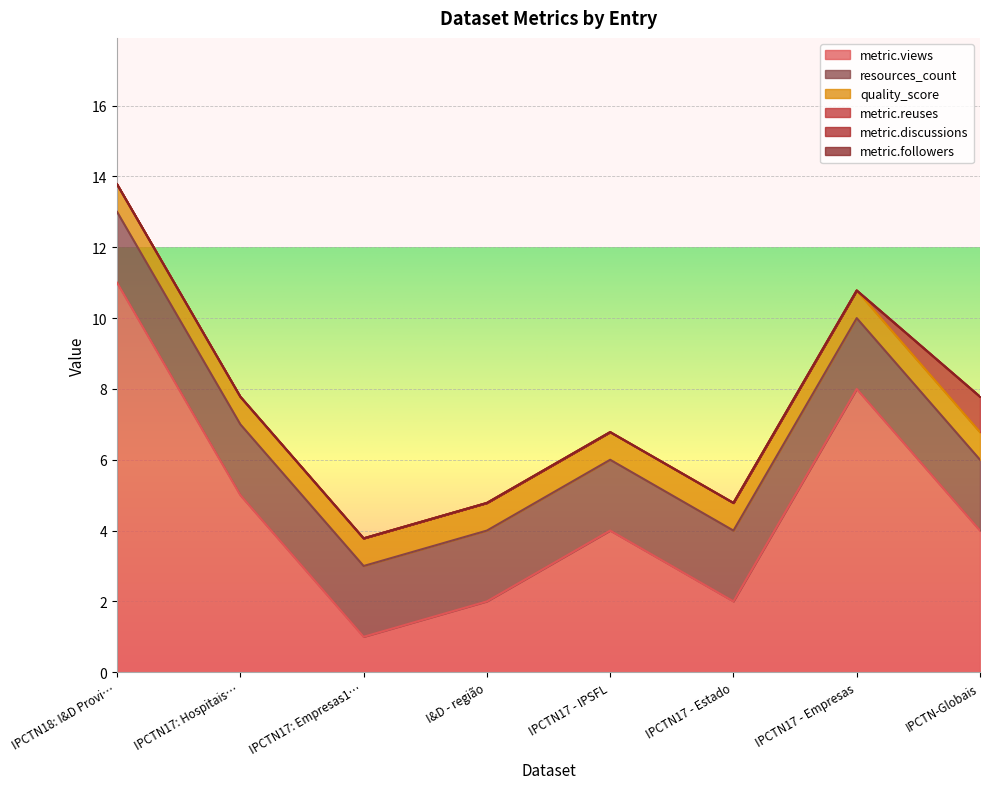

Rank the series at IPCTN17 - IPSFL from lowest to highest value.

metric.reuses, metric.discussions, metric.followers, quality_score, resources_count, metric.views